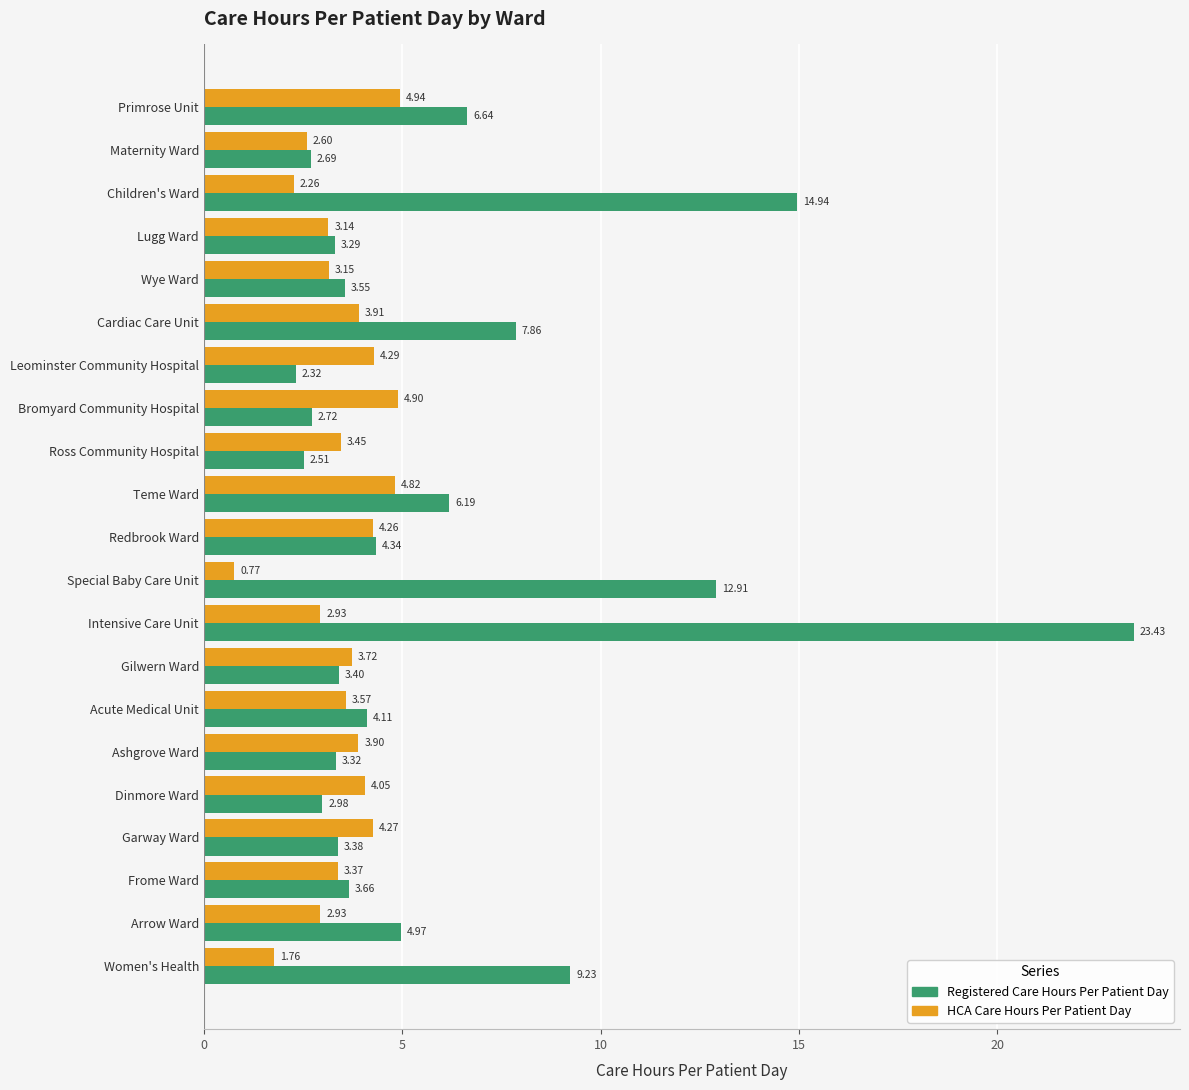

Which series has the widest spread of values?

Registered Care Hours Per Patient Day